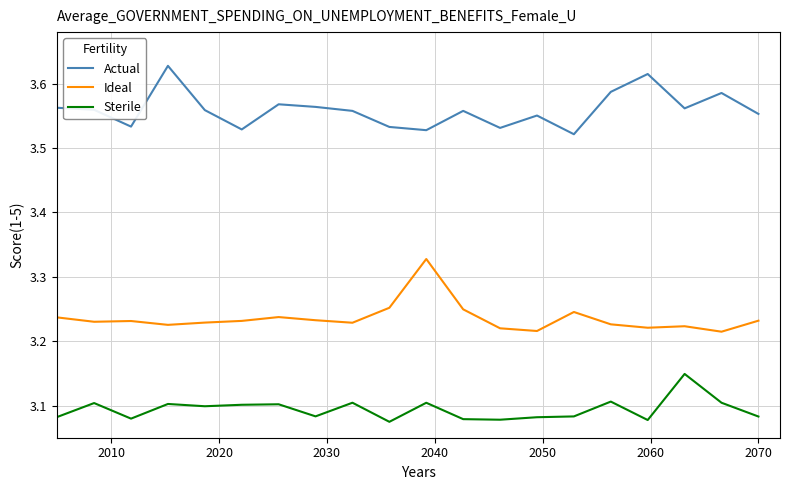

Does the chart display data point markers on the line(s)?

No